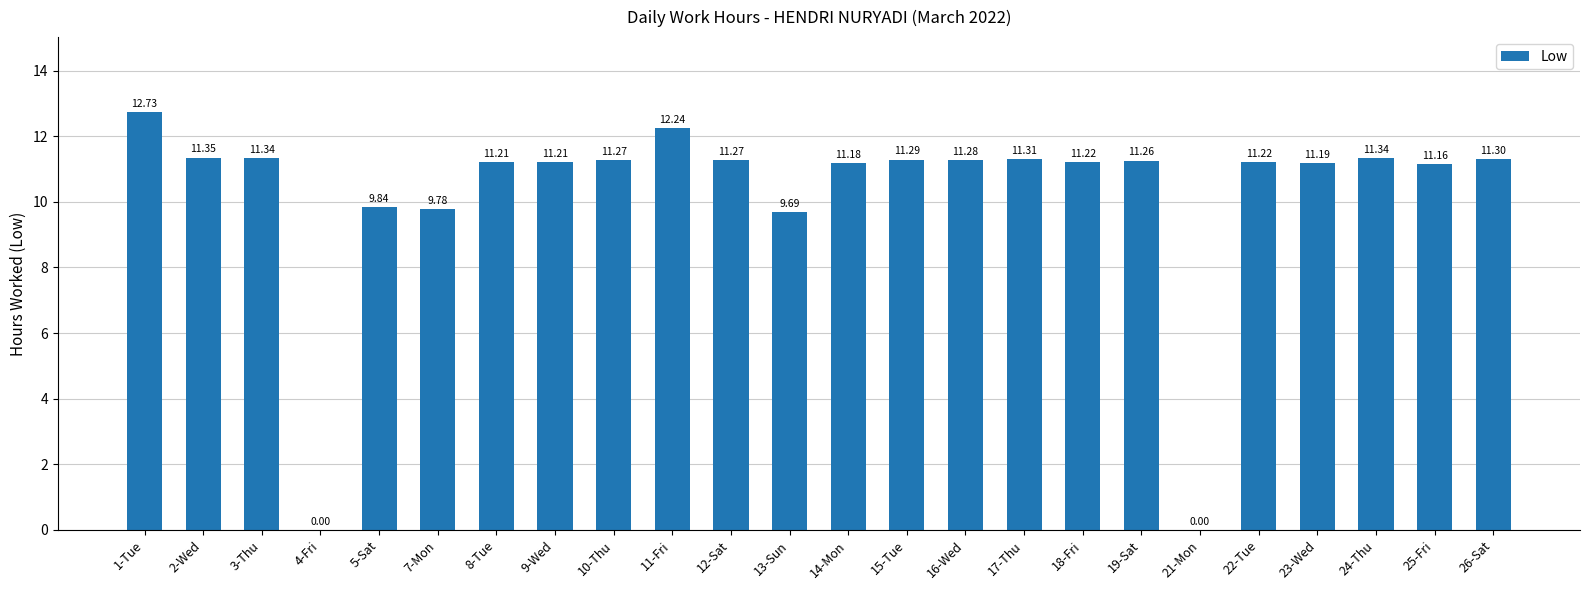

What is the sum of all values?

245.7